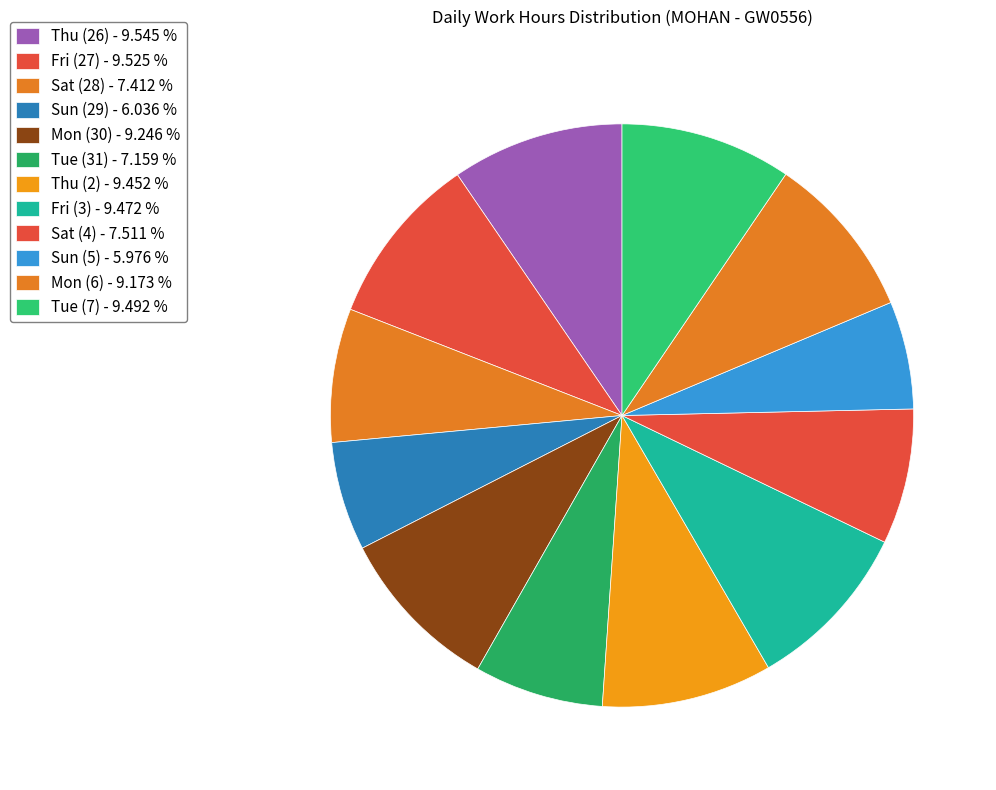

How many slices are in this pie chart?

12